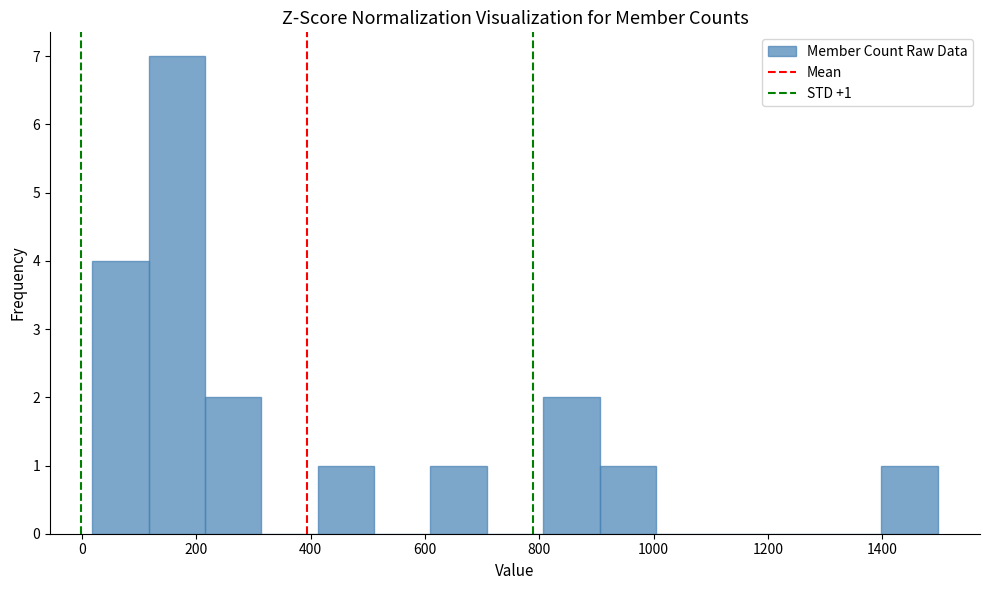

Which range on the x-axis has the tallest bar?

120 to 220